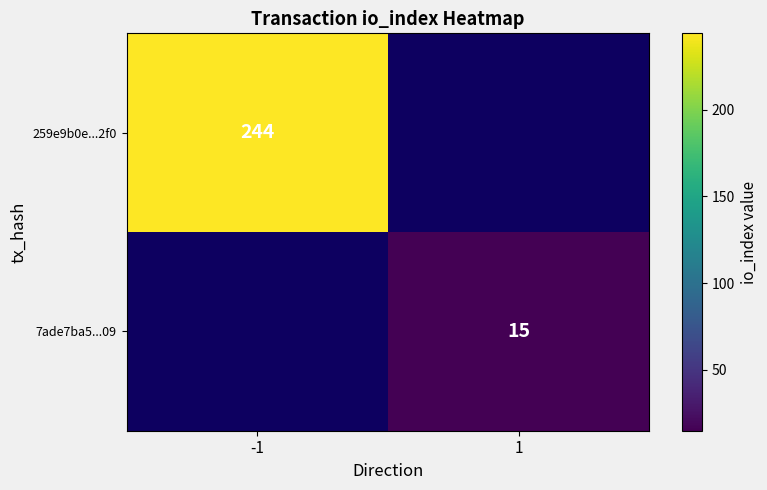

The 259e9b0e...2f0 series shows 74 at -1. True or false?

False